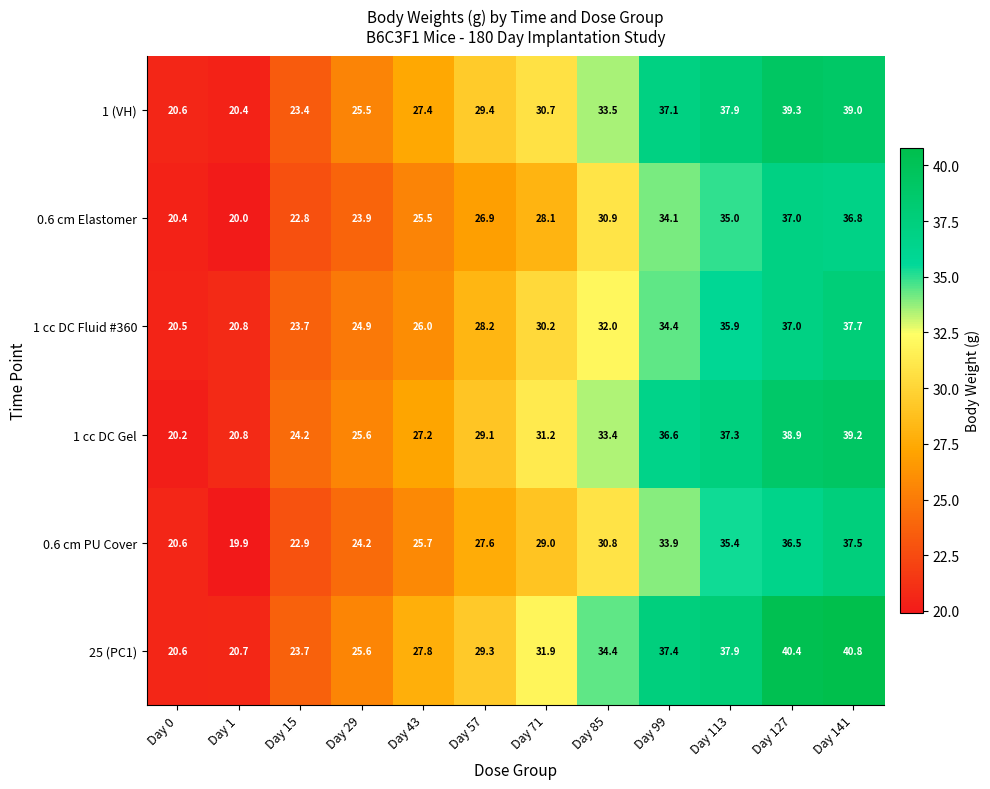

What is the difference between the maximum and minimum values in the 1 cc DC Fluid #360 series?

17.2